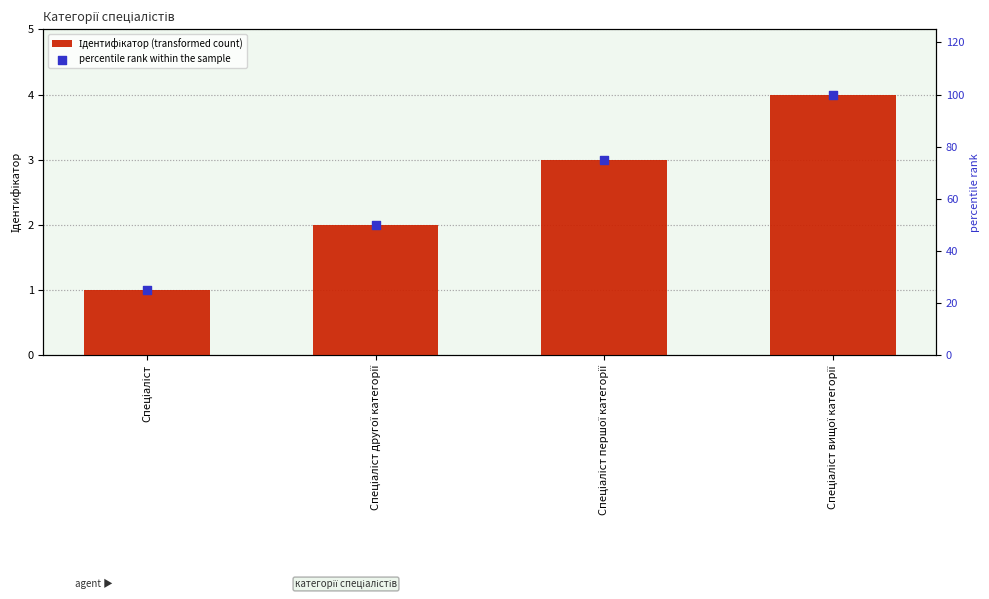

Is the value of Ідентифікатор (transformed count) at Спеціаліст другої категорії greater than the value of percentile rank within the sample at Спеціаліст?

No